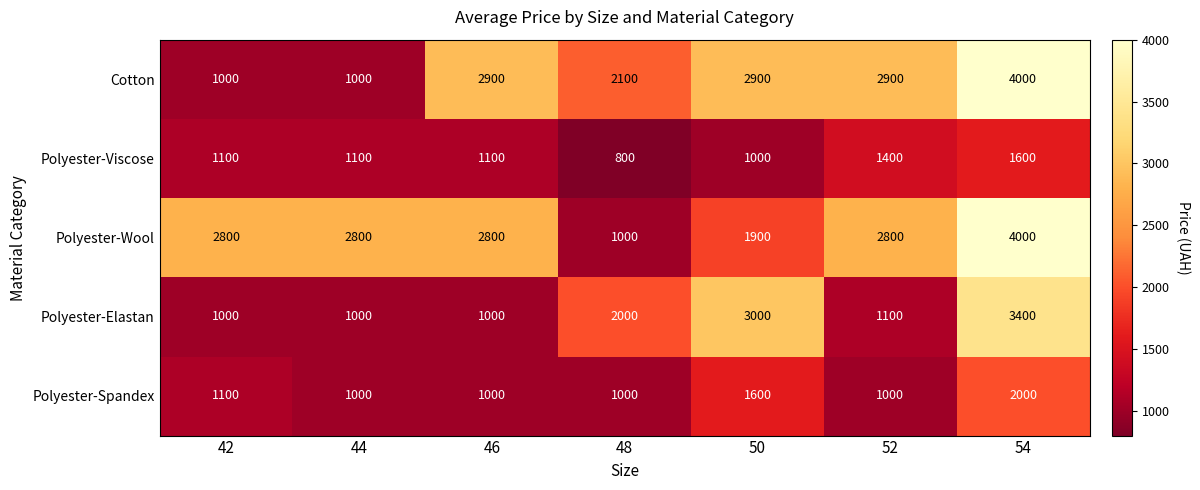

What is the minimum value shown in the chart?

800